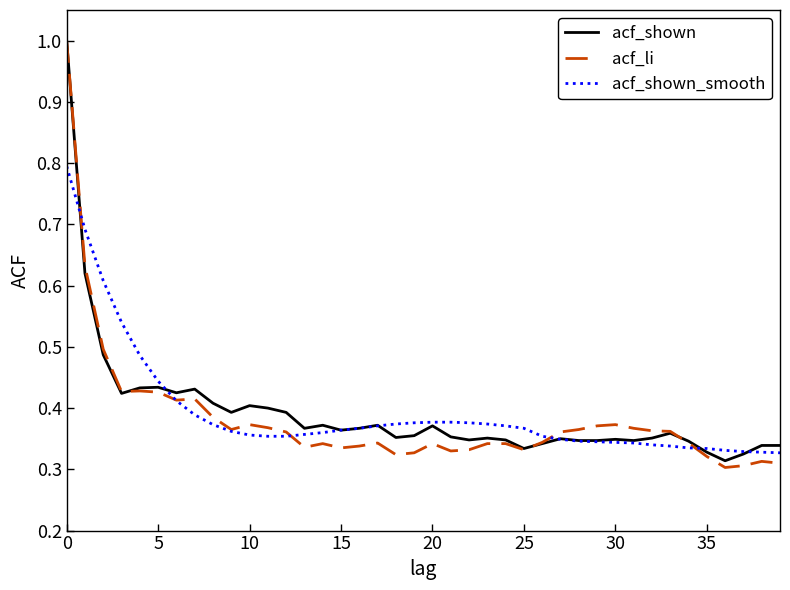

What is the maximum value for acf_shown?

1.0